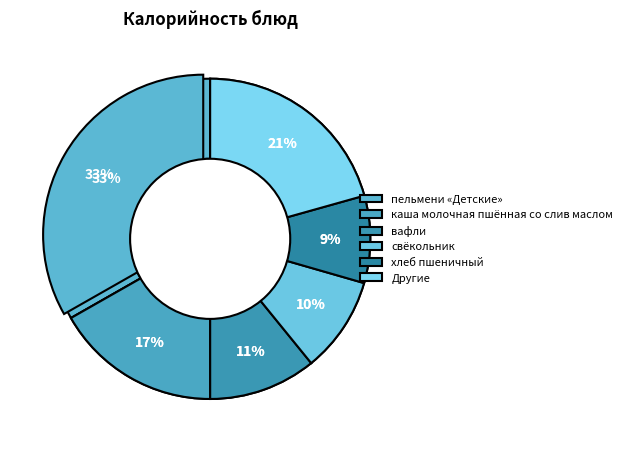

What is the ratio of the value at вафли to the value at свёкольник?

1.1